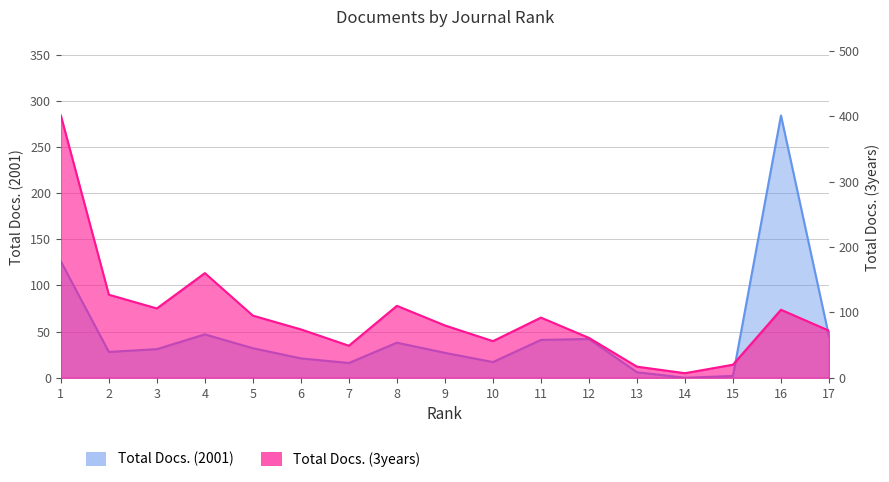

Rank the series at 11 from highest to lowest value.

Total Docs. (3years), Total Docs. (2001)